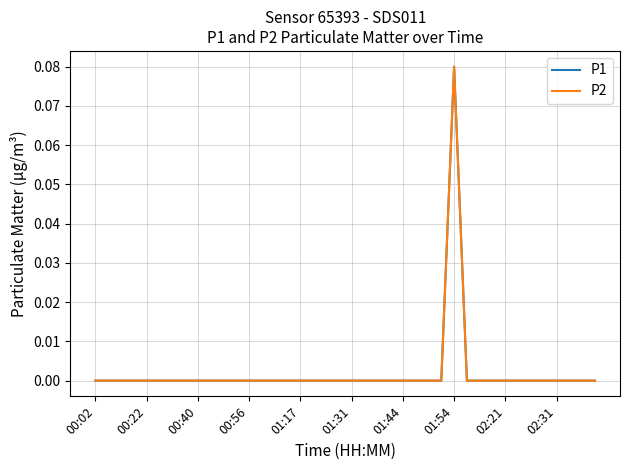

True or false: P2 and P1 cross at least once.

False